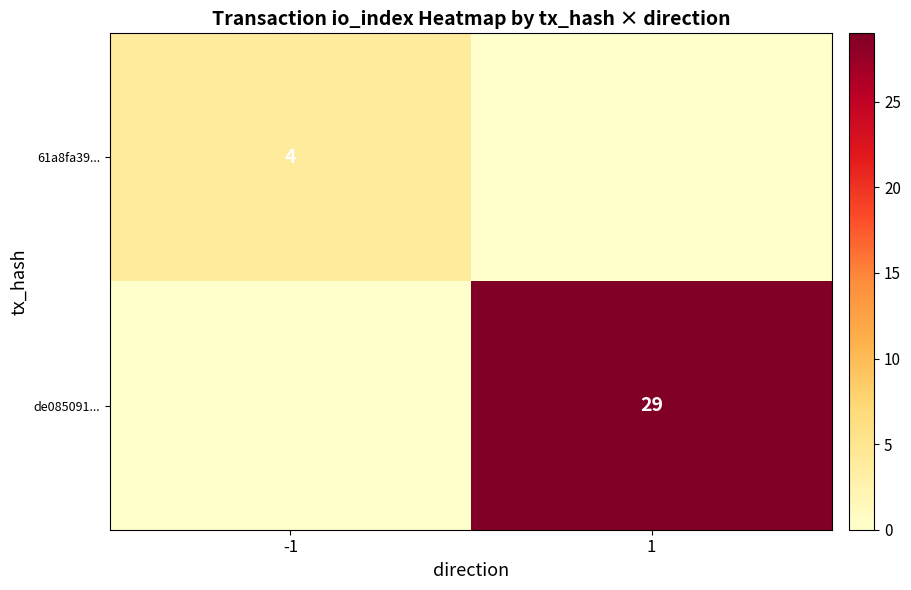

Is it true that 61a8fa39... equals 4 at -1?

True